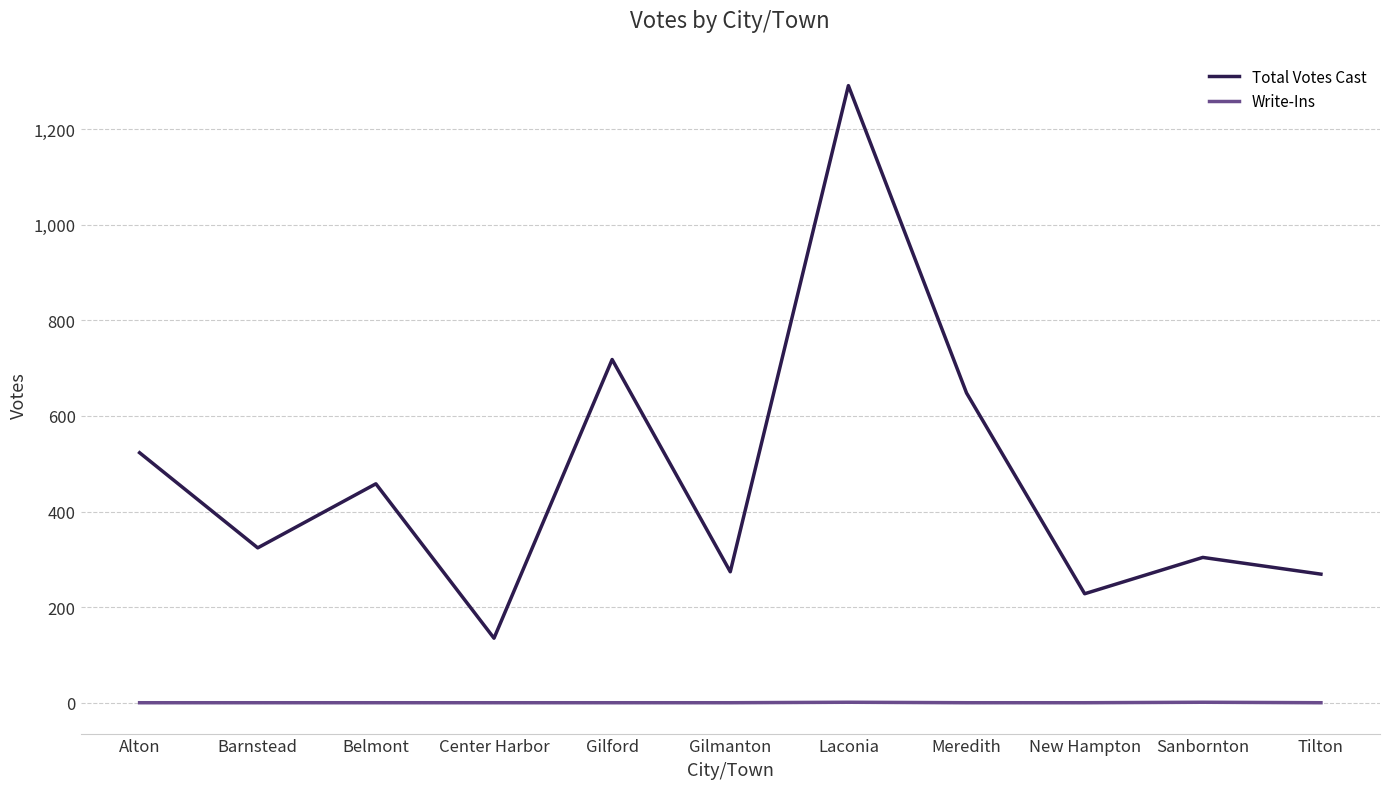

What is the maximum value for Write-Ins?

1